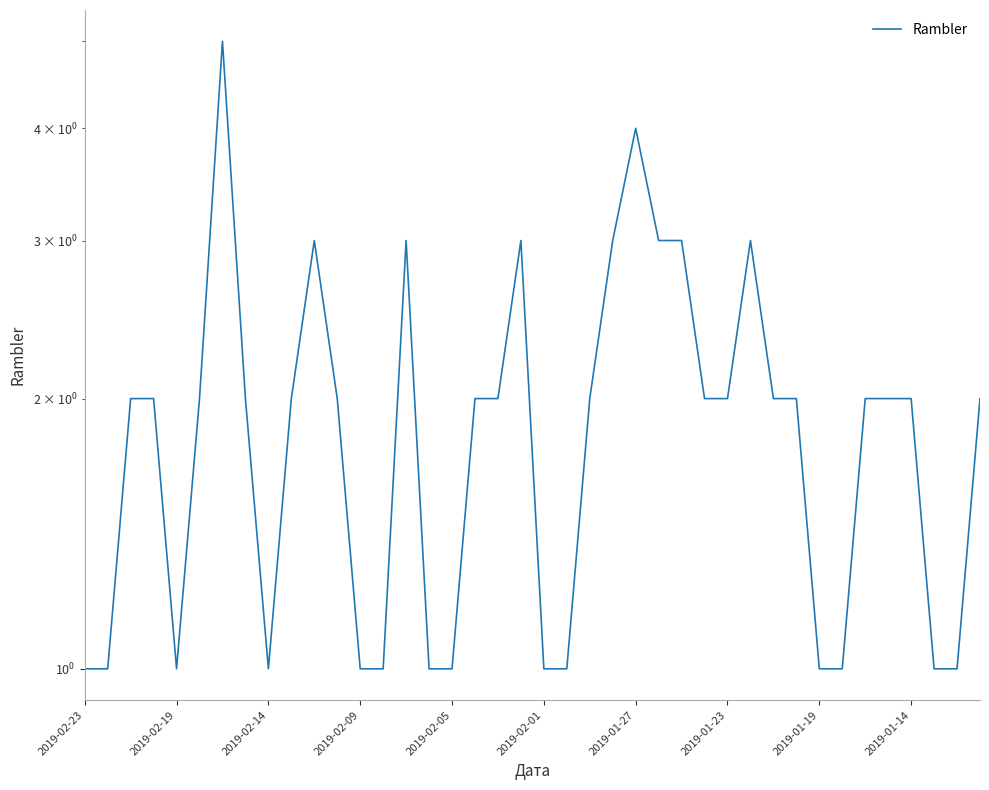

Count the number of data series in this chart.

1